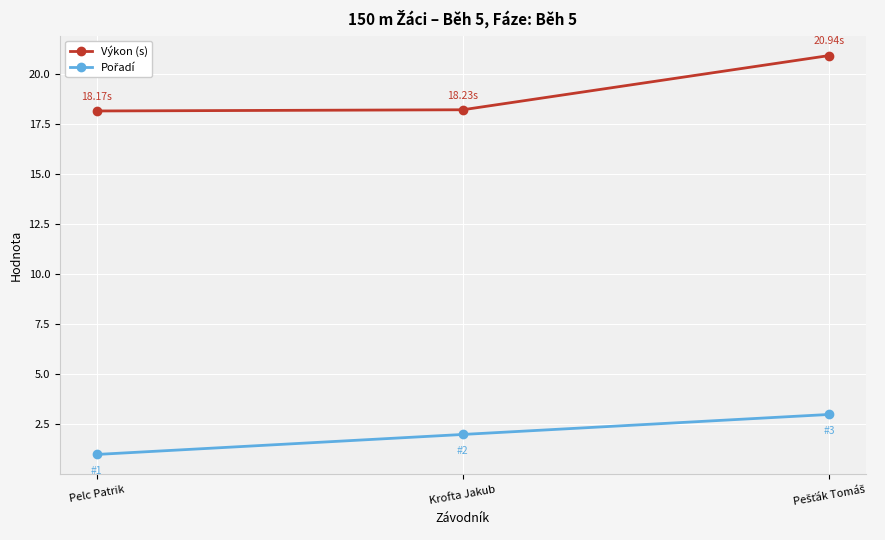

Which series has the largest total across all categories?

Výkon (s)